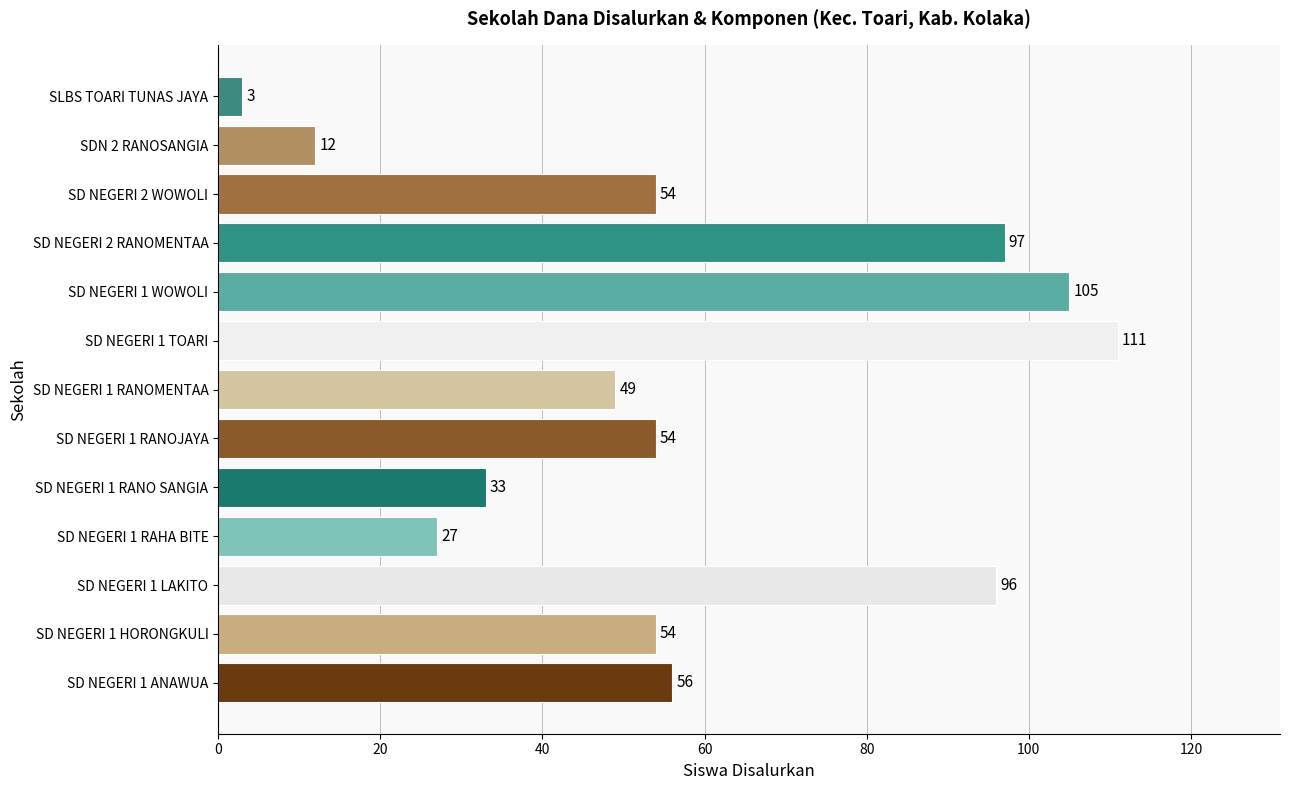

Approximately how many times larger is the value at SD NEGERI 1 HORONGKULI compared to SD NEGERI 1 RAHA BITE?

2.0